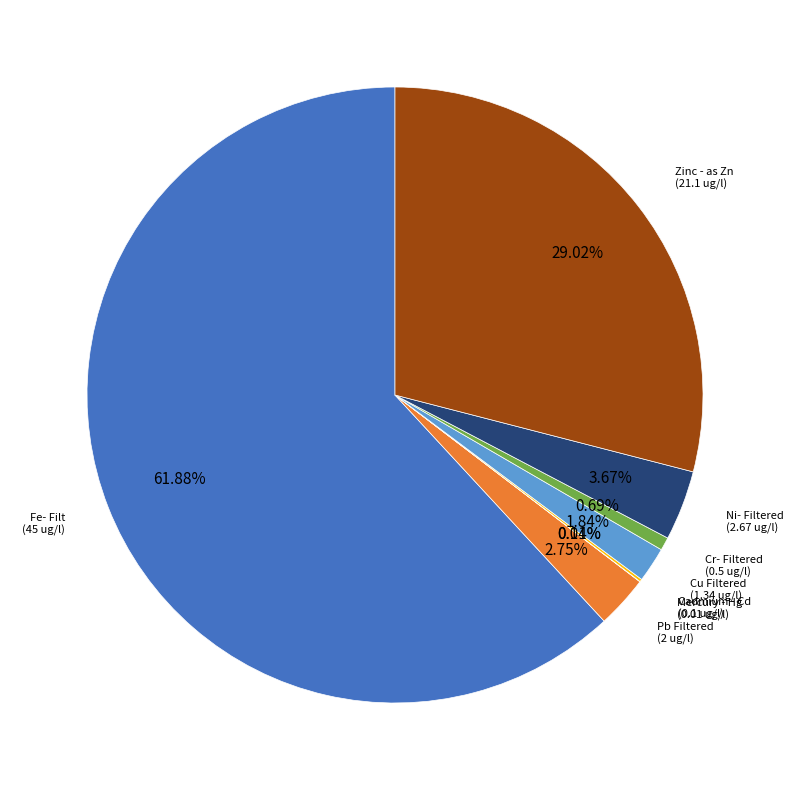

Combined, do Cu Filtered and Fe- Filt account for over 50%?

Yes